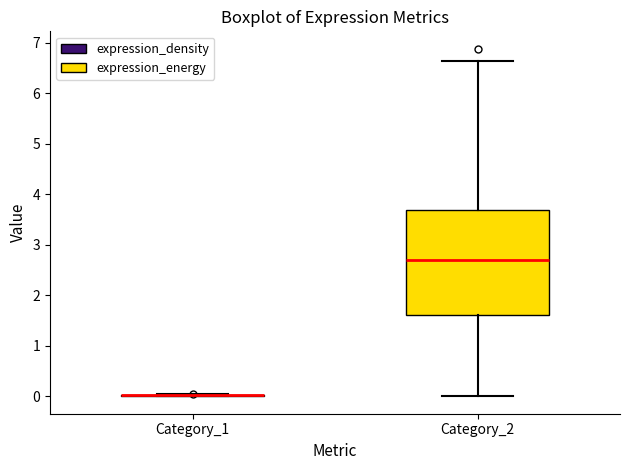

Which box is the tallest, from its lower edge to its upper edge?

Category_2